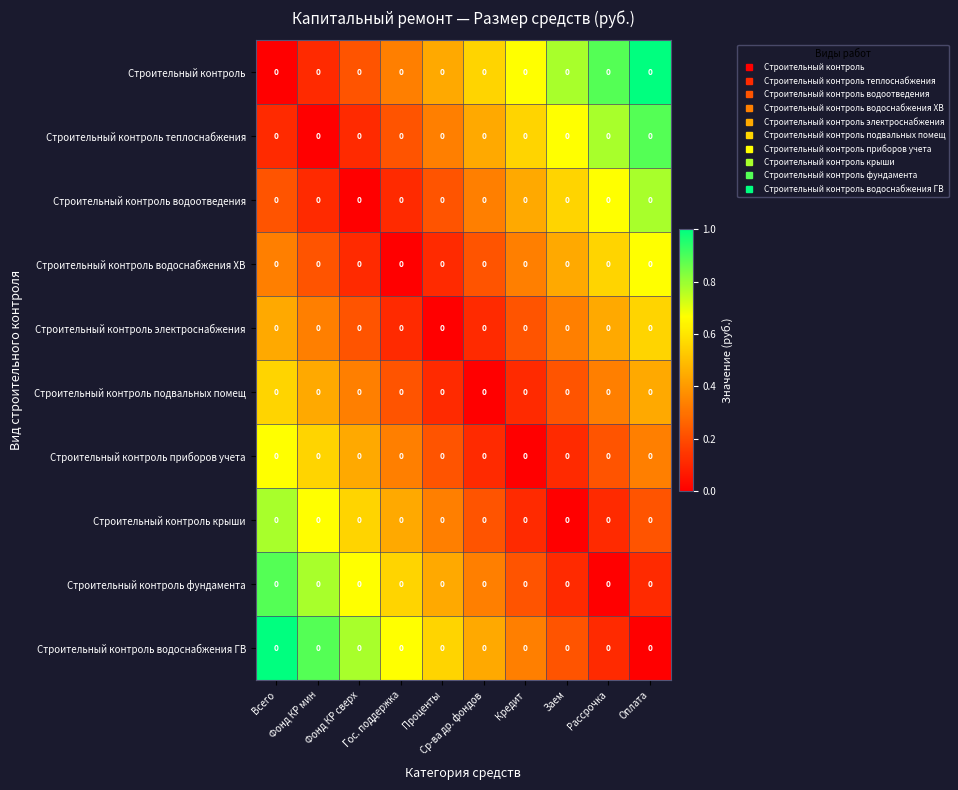

At how many categories does at least one series exceed 0?

10